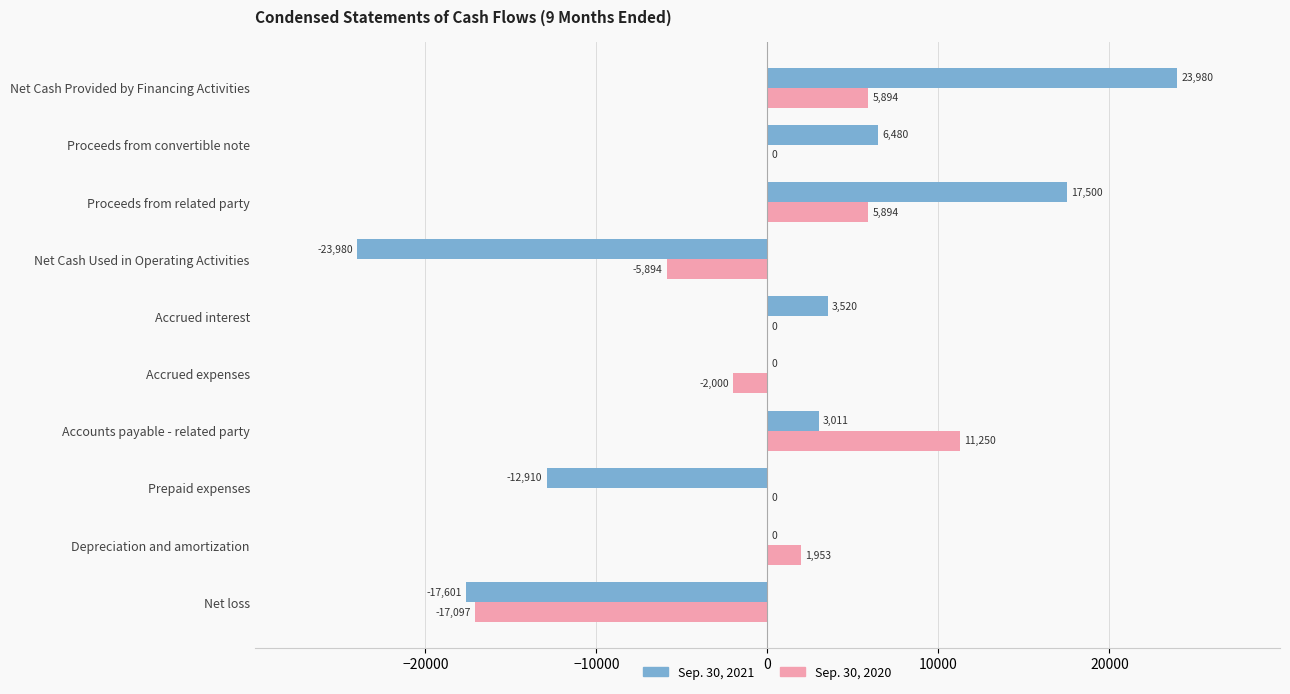

At which category is the sum across all series the highest?

Net Cash Provided by Financing Activities